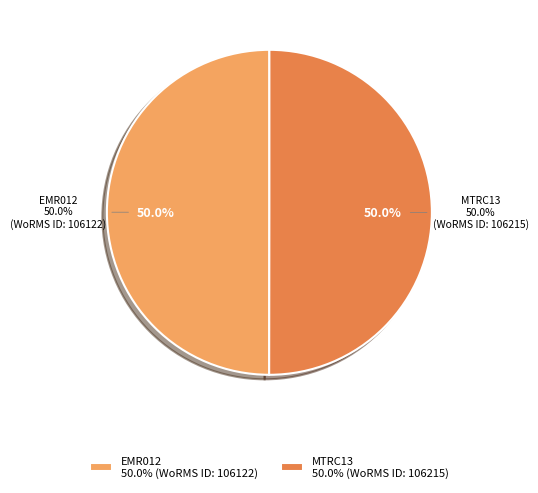

True or false: EMR012 accounts for 37% of the total.

False